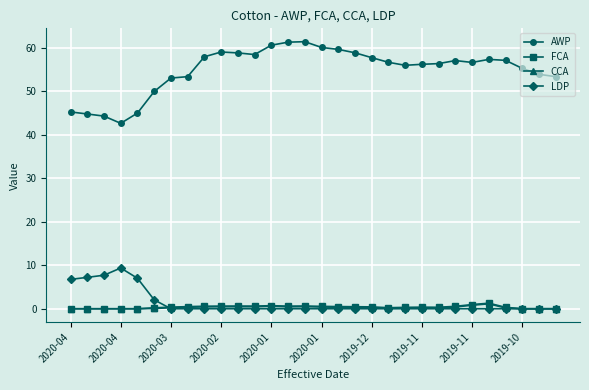

At how many categories does at least one series exceed 49?

25